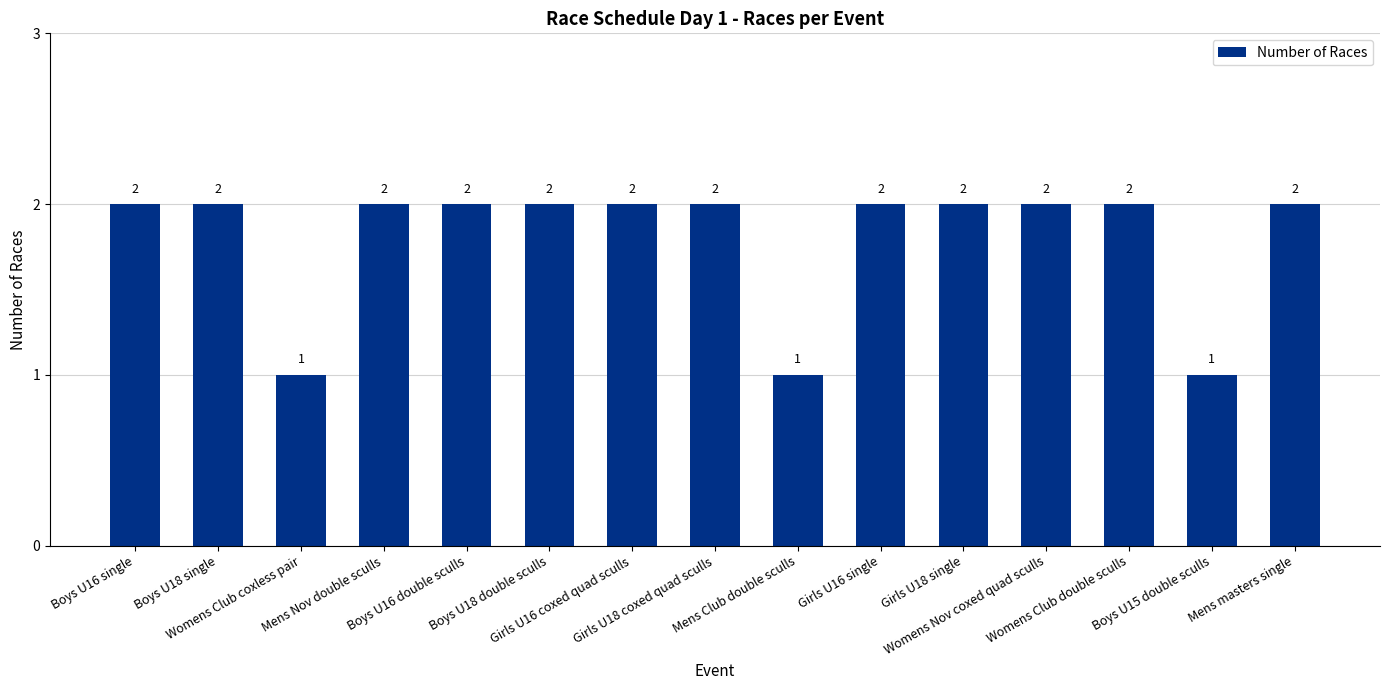

Between Boys U18 double sculls and Boys U15 double sculls, which is larger?

Boys U18 double sculls